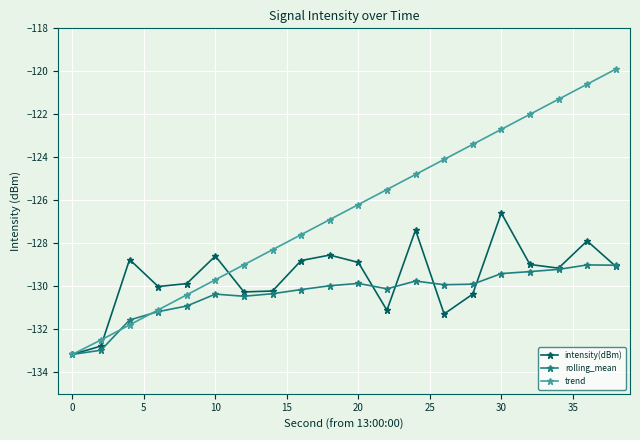

Which series has the largest range (max minus min)?

trend